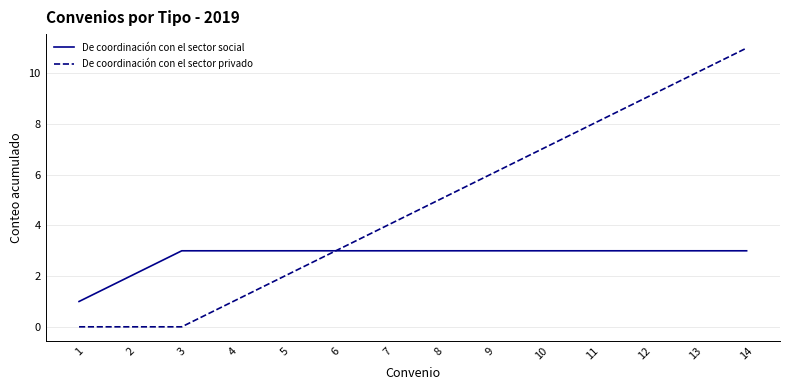

Which series has the widest spread of values?

De coordinación con el sector privado